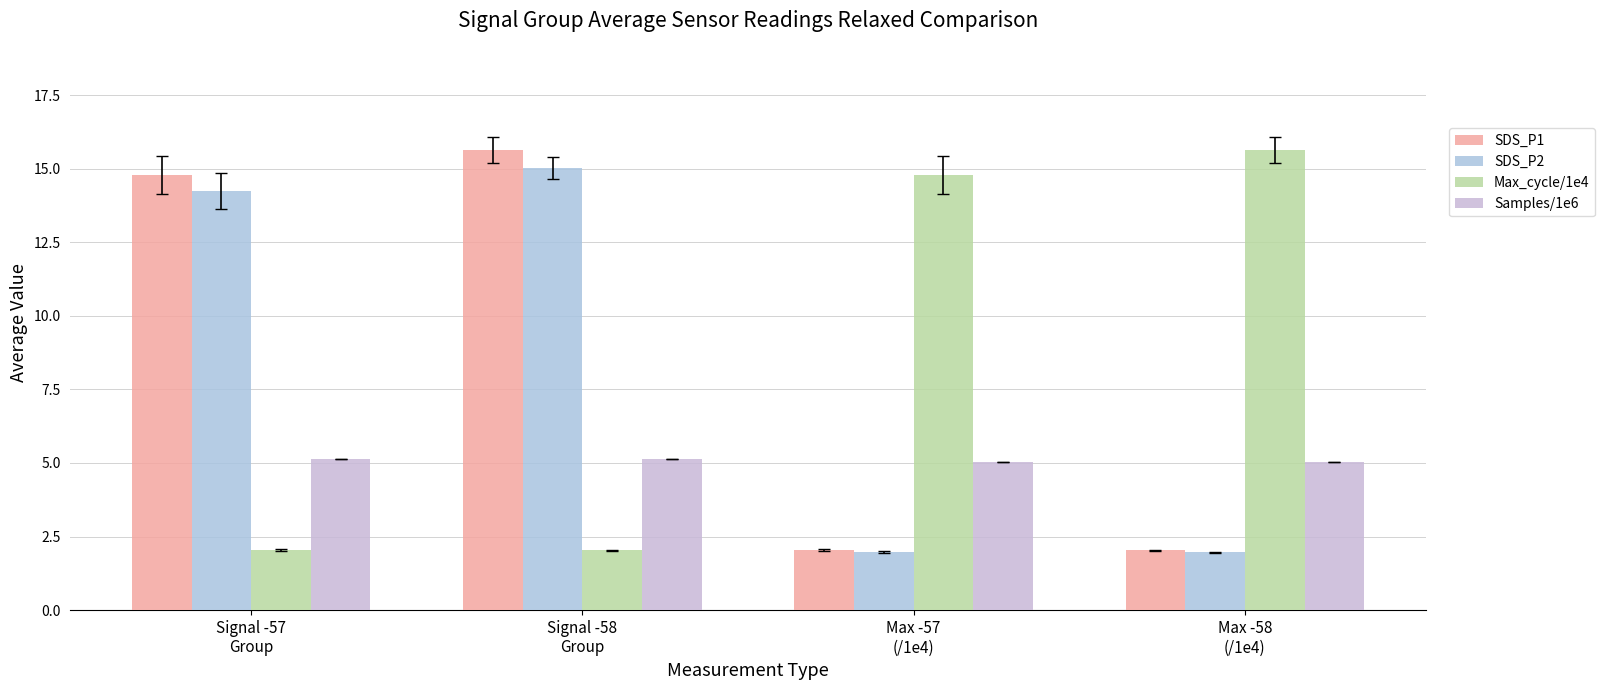

How many data points in SDS_P2 are above 14?

2